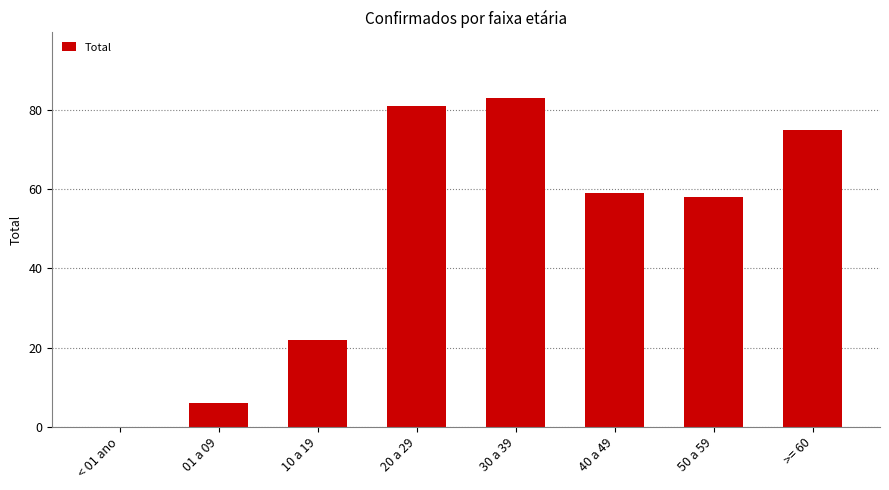

What is the change in value from 10 a 19 to 40 a 49?

+37